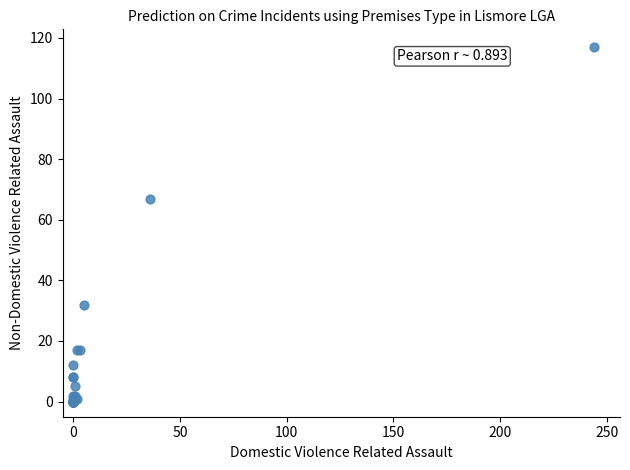

What Y value in the scatter plot is closest to 58?

67